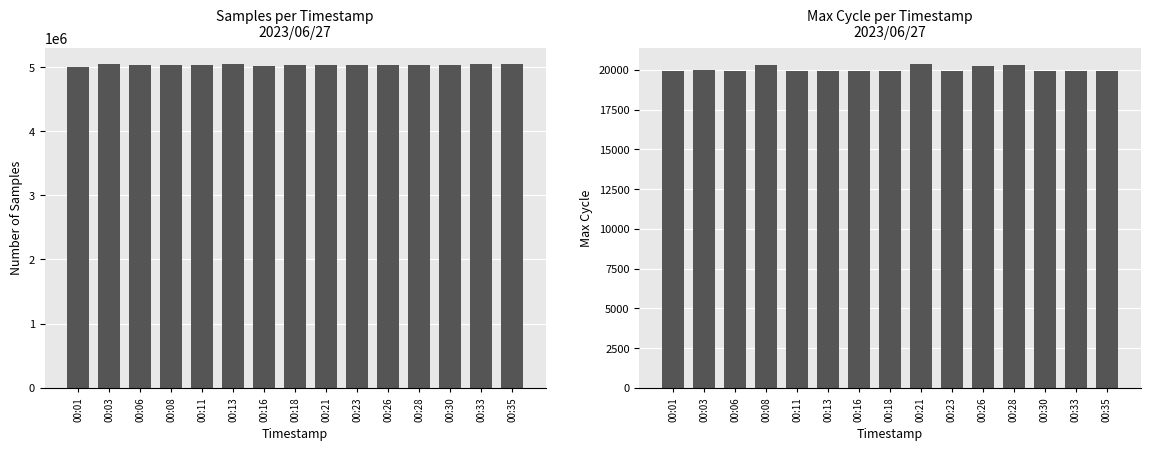

How many data points in Samples are above 5031622?

7